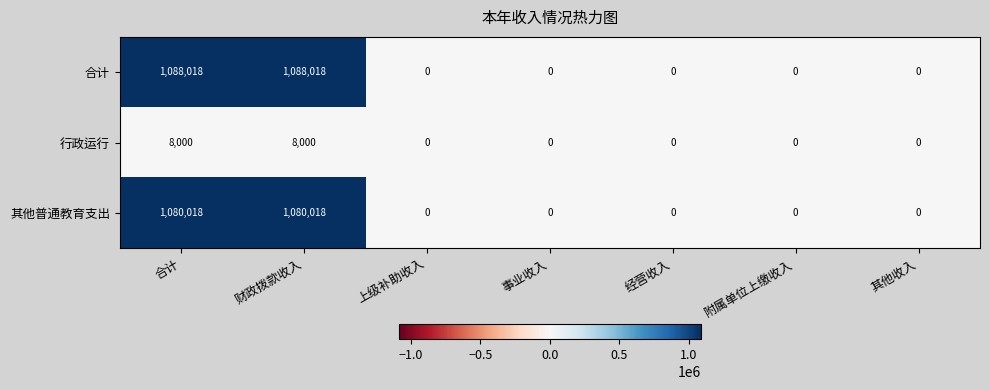

List the series in order of their peak value, highest first.

合计, 其他普通教育支出, 行政运行